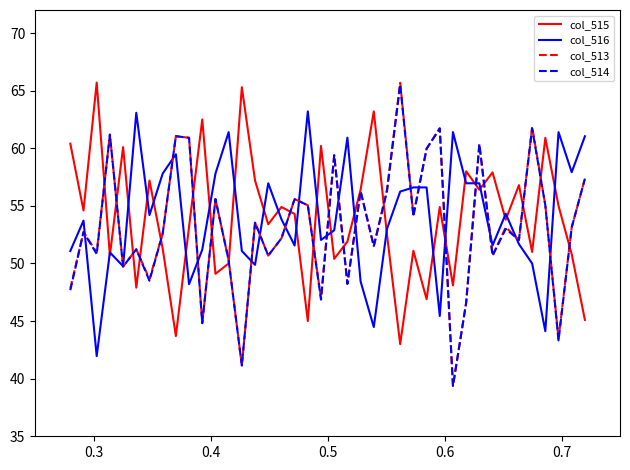

Which series has the widest spread of values?

col_513